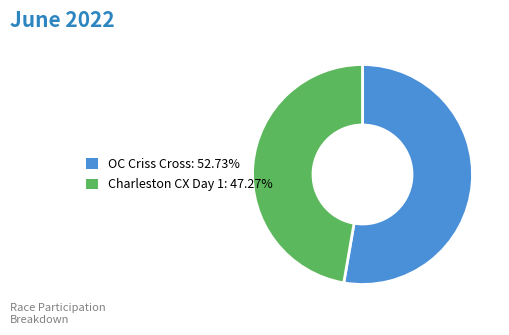

How many slices are in this pie chart?

2